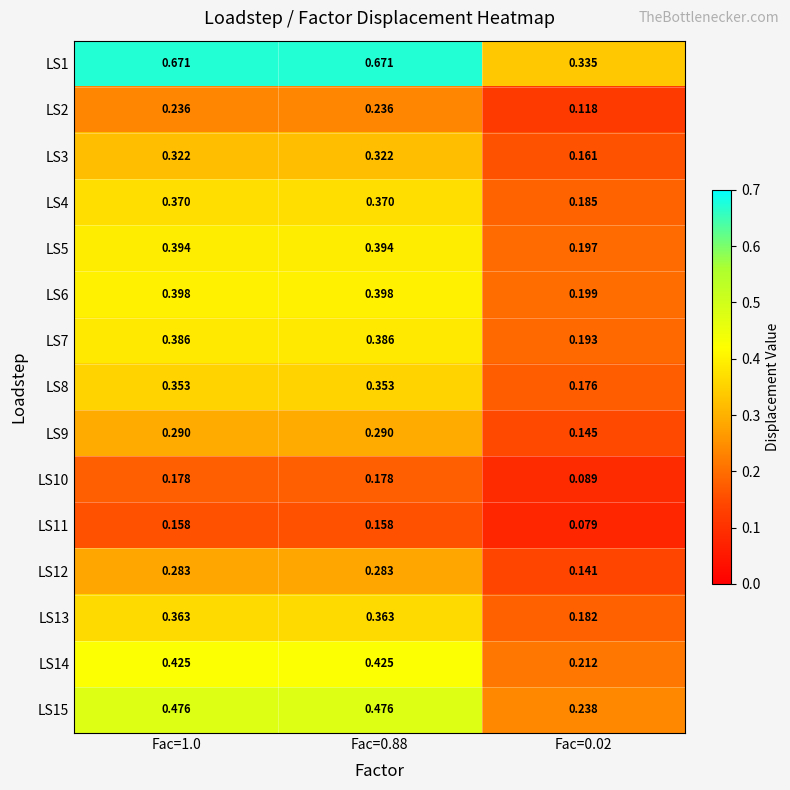

Is the value of LS3 at Fac=0.02 greater than the value of LS13 at Fac=0.88?

No